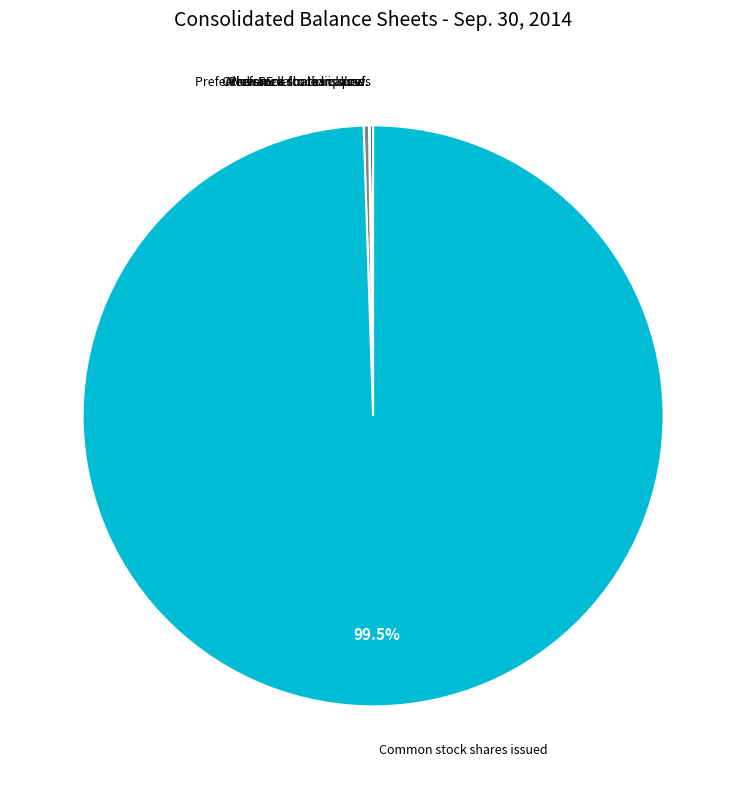

Is there any slice that represents more than half of the pie?

Yes